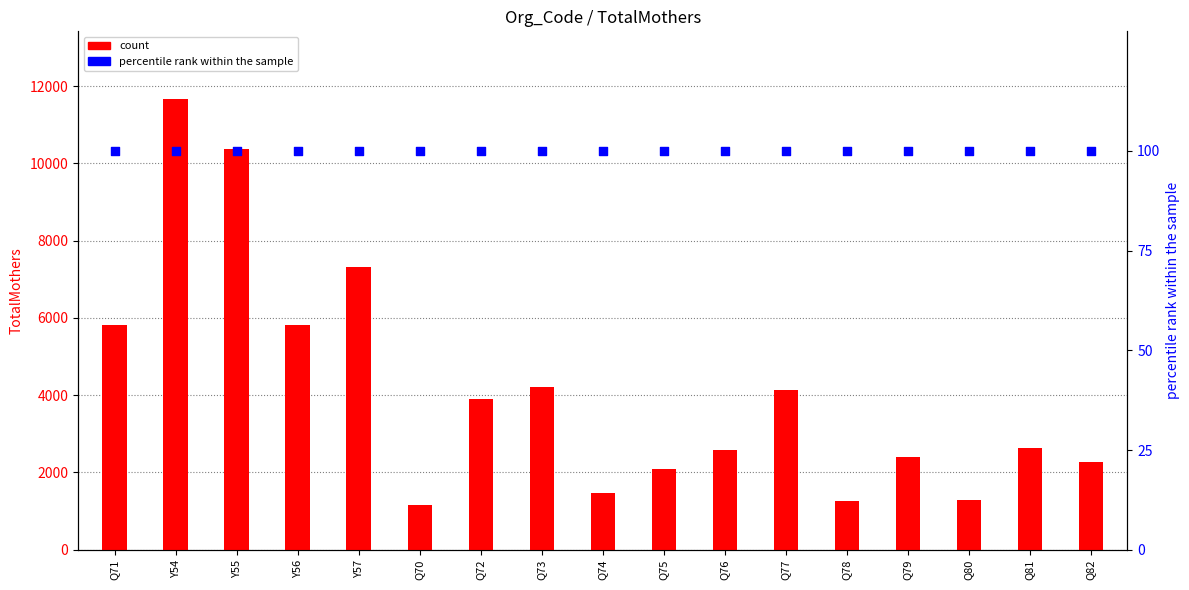

What is the total value across all series at Q80?

1385